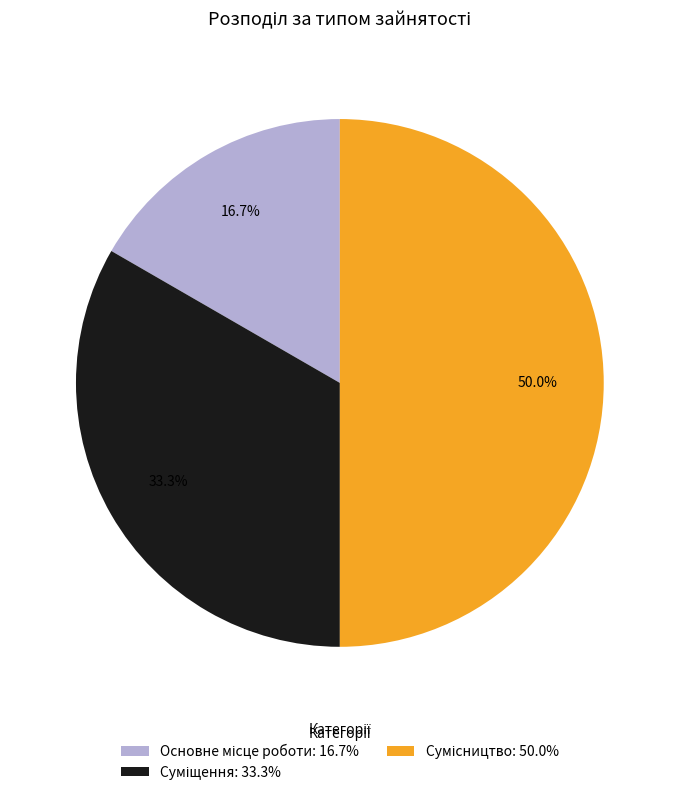

What portion of the pie excludes Основне місце роботи?

83.3%